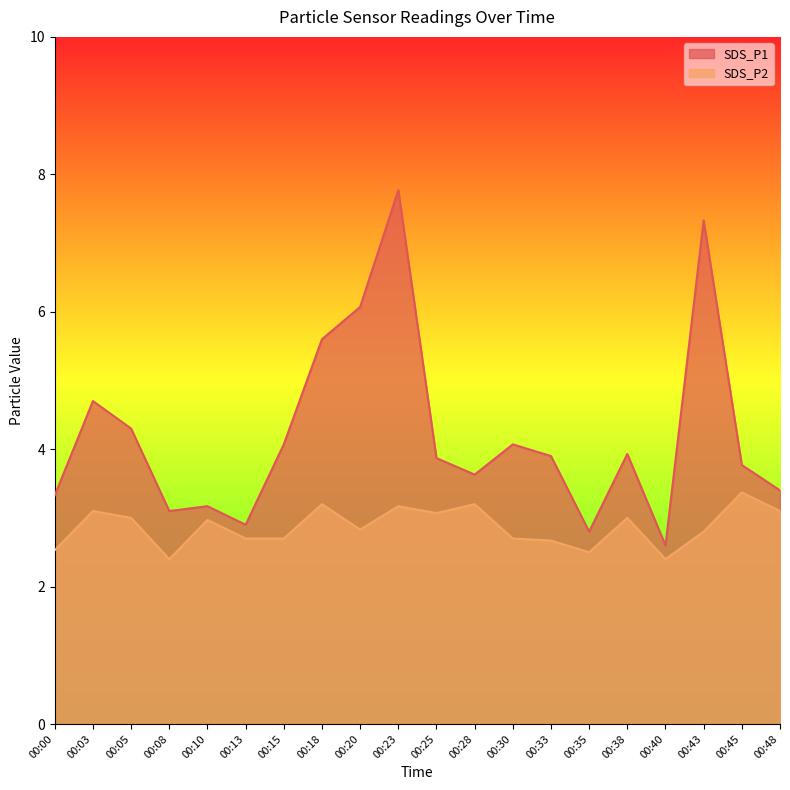

Rank the series by their maximum value, from lowest to highest.

SDS_P2, SDS_P1